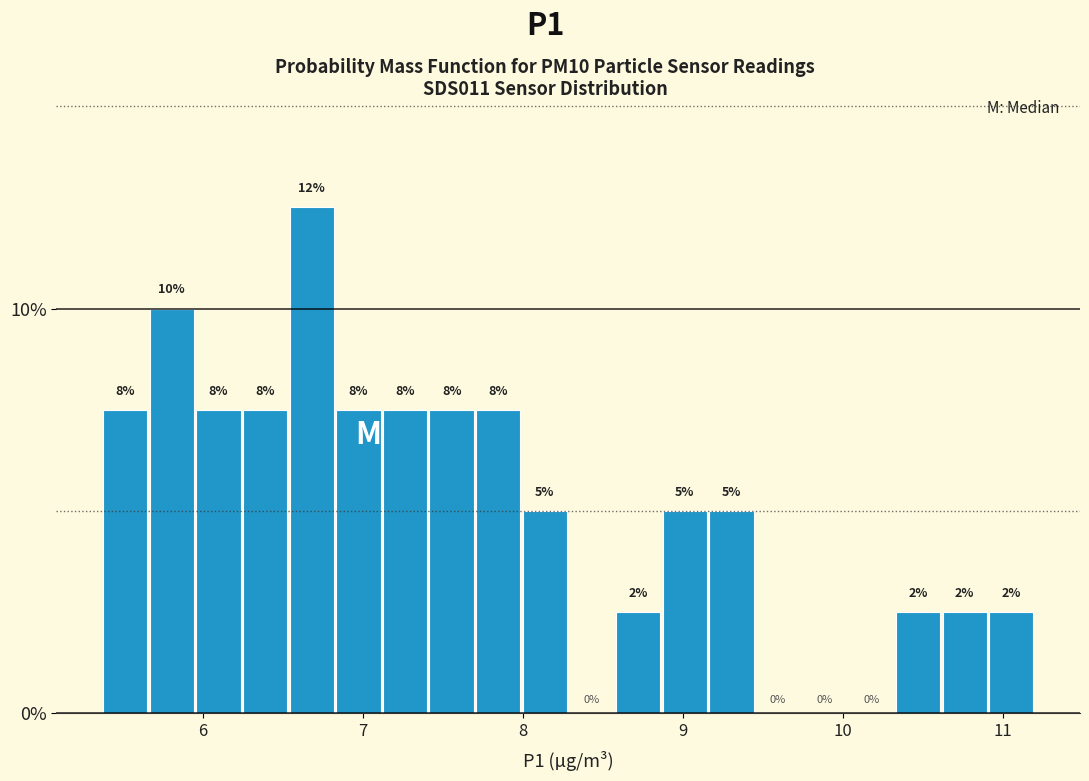

Read against the x-axis, roughly where is the centre of the tallest bar?

6.7